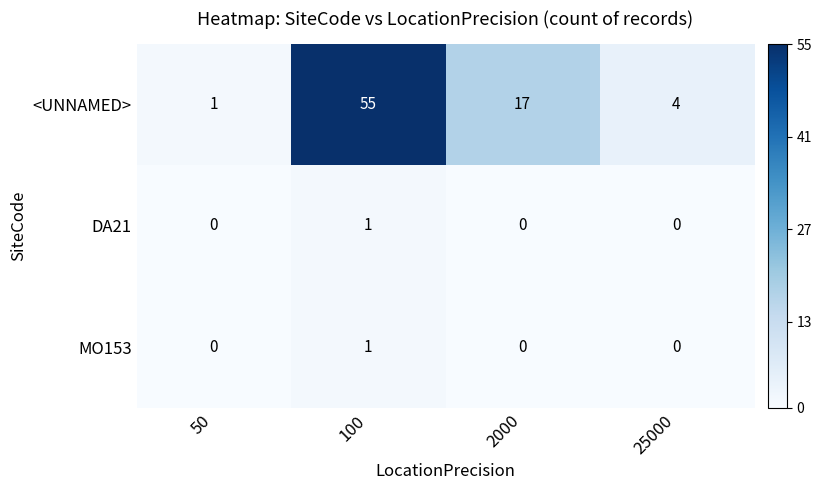

How many categories are shown in the chart?

4